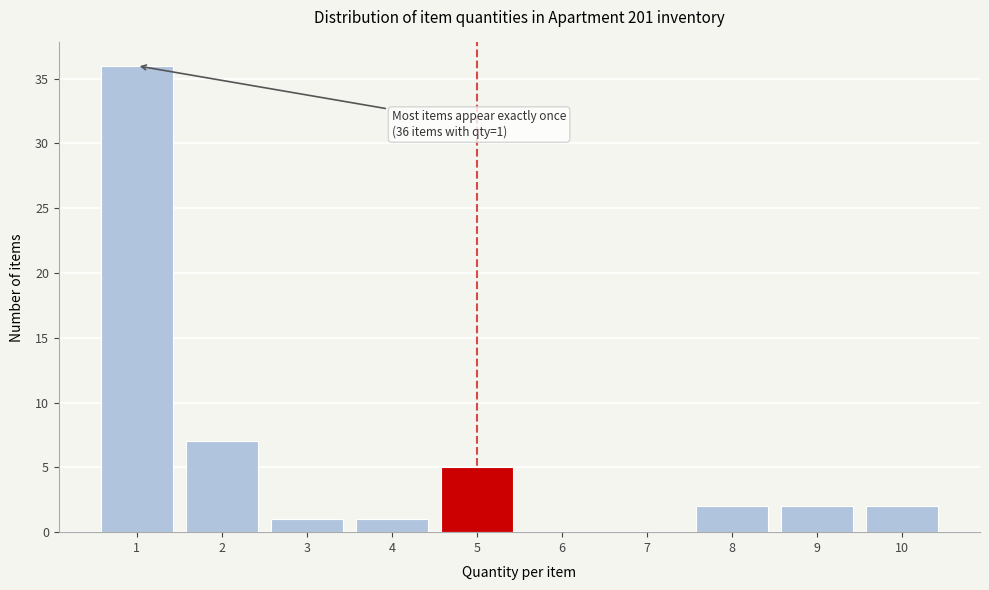

Over which range of the x-axis is the bar tallest?

0.5 to 1.5